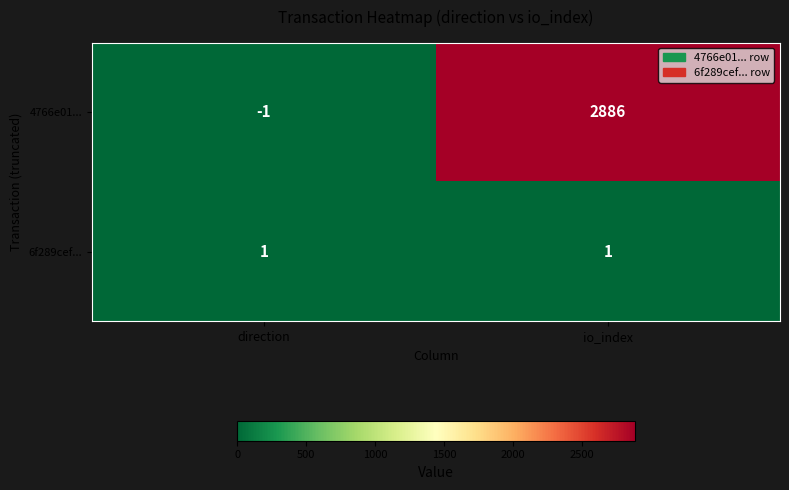

What is the spread (max minus min) of values at io_index?

2885